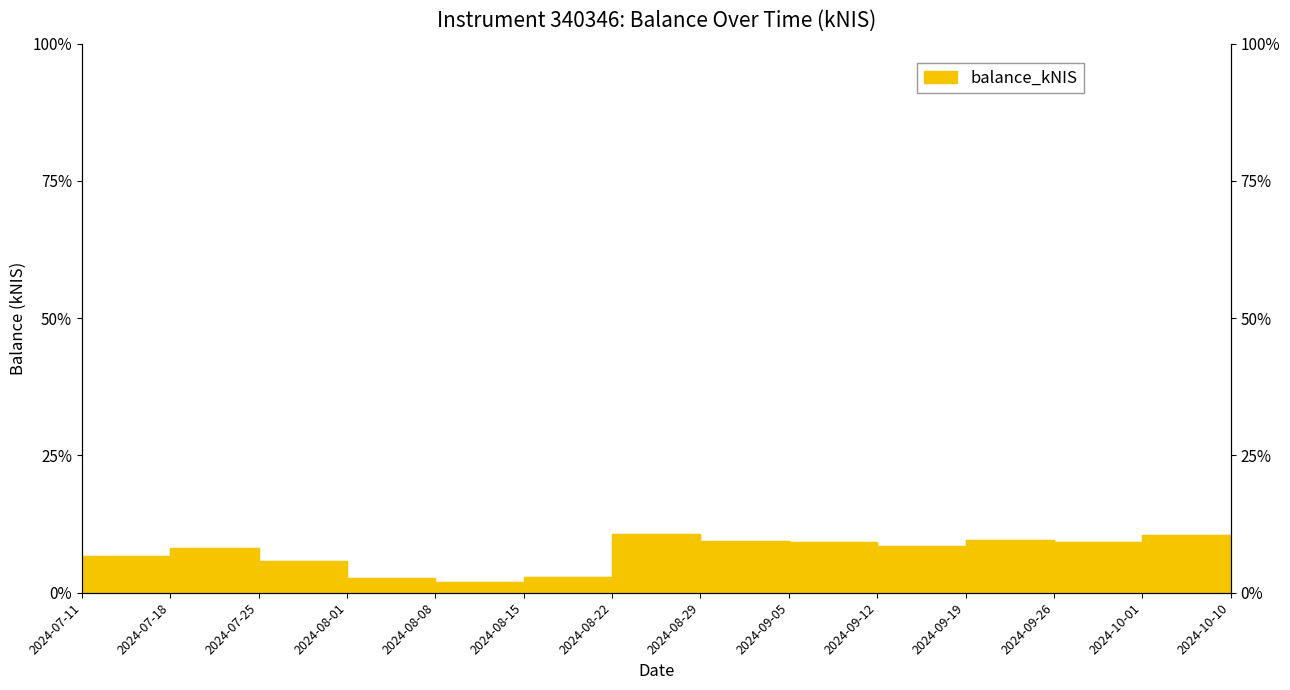

What is the sum of the values at 2024-08-01 and 2024-08-29?

16.6